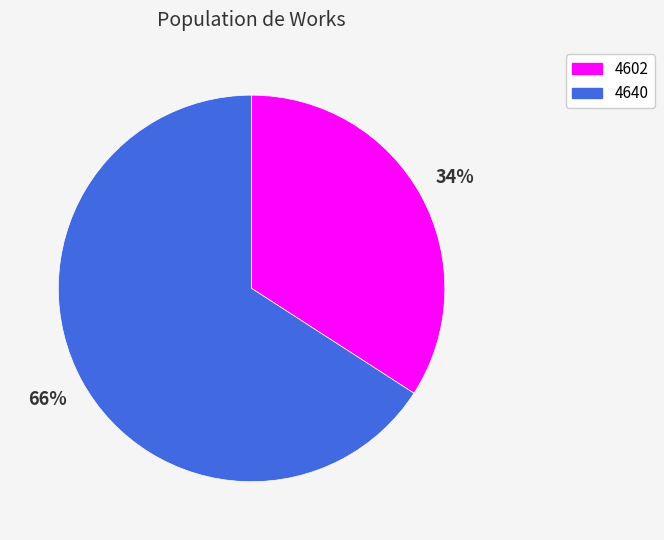

What percentage is the 4602 slice, to the nearest percent?

34%